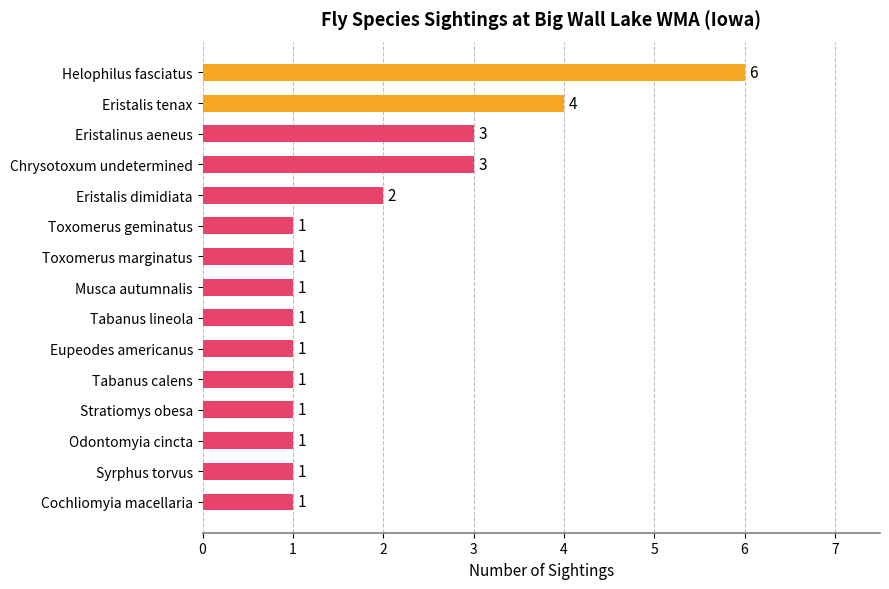

The value at Toxomerus marginatus is 1. True or false?

True